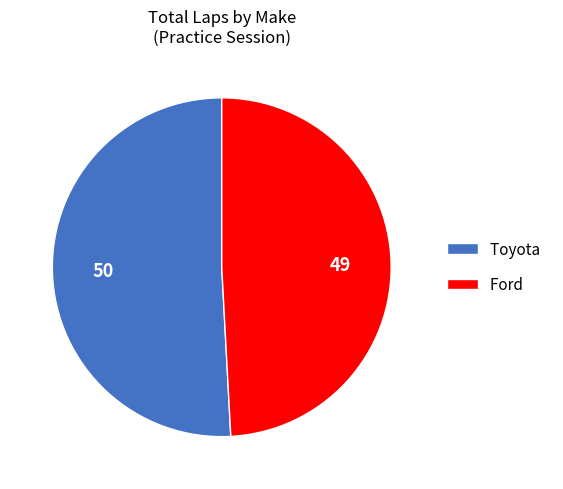

What is the ratio of the value at Toyota to the value at Ford?

1.0